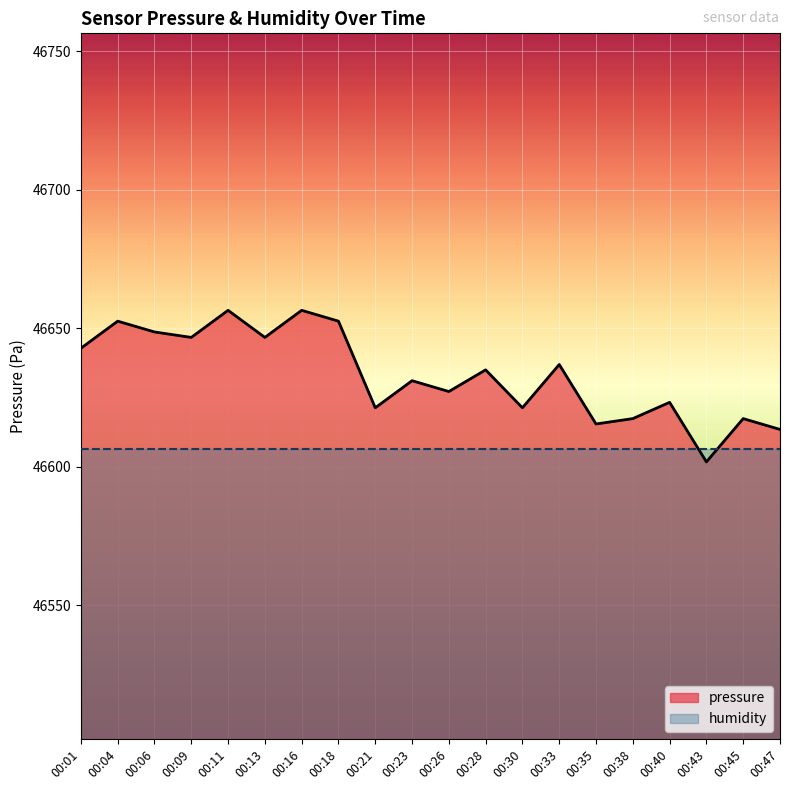

How many interior local valleys (lower than both neighbors) does the data have?

7